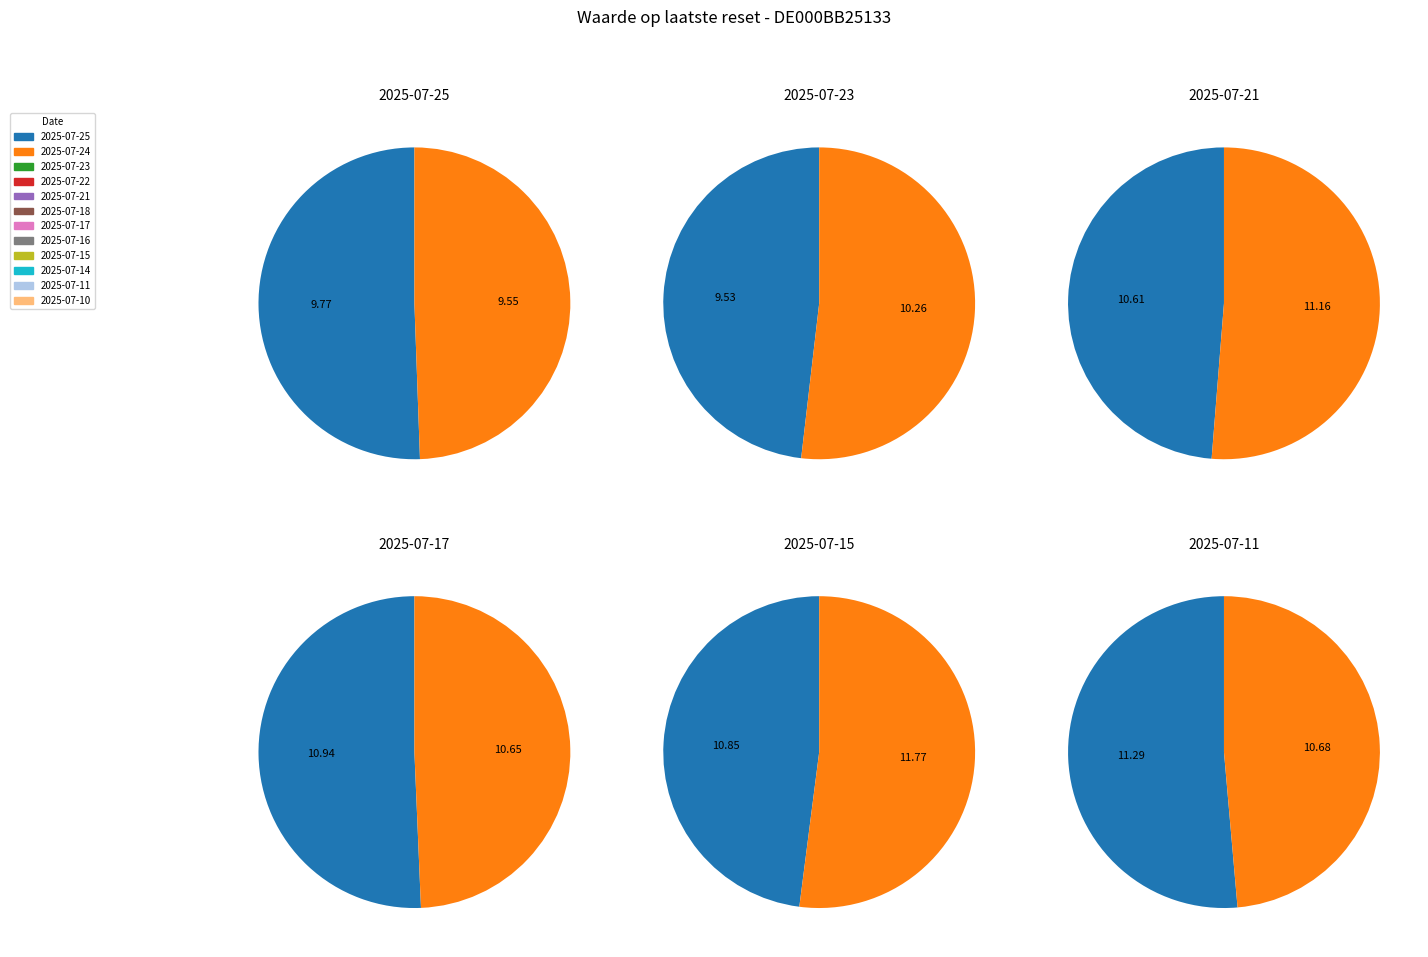

Count the number of slices in the pie.

12